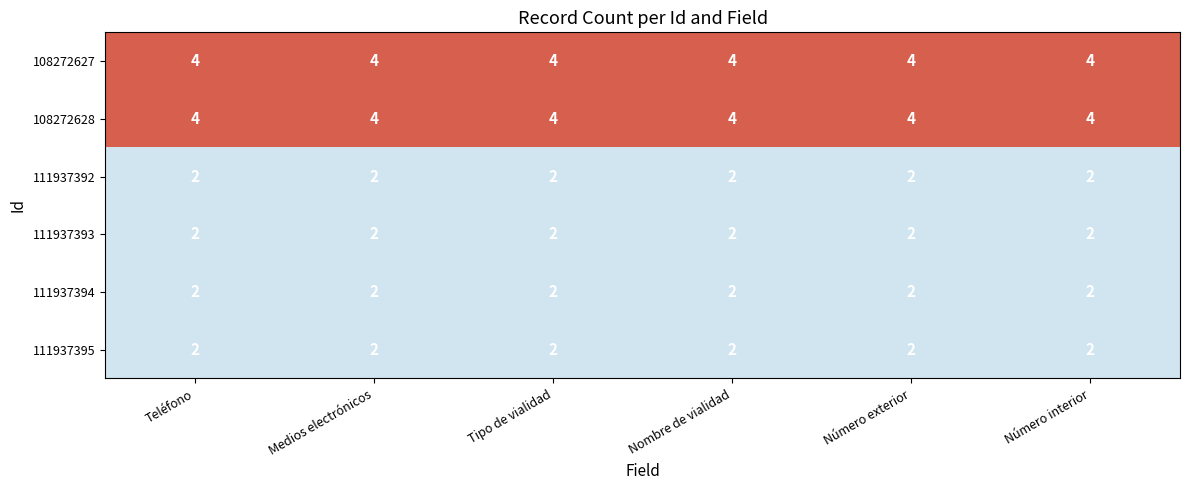

The value of 108272627 at Medios electrónicos is 3. True or false?

False